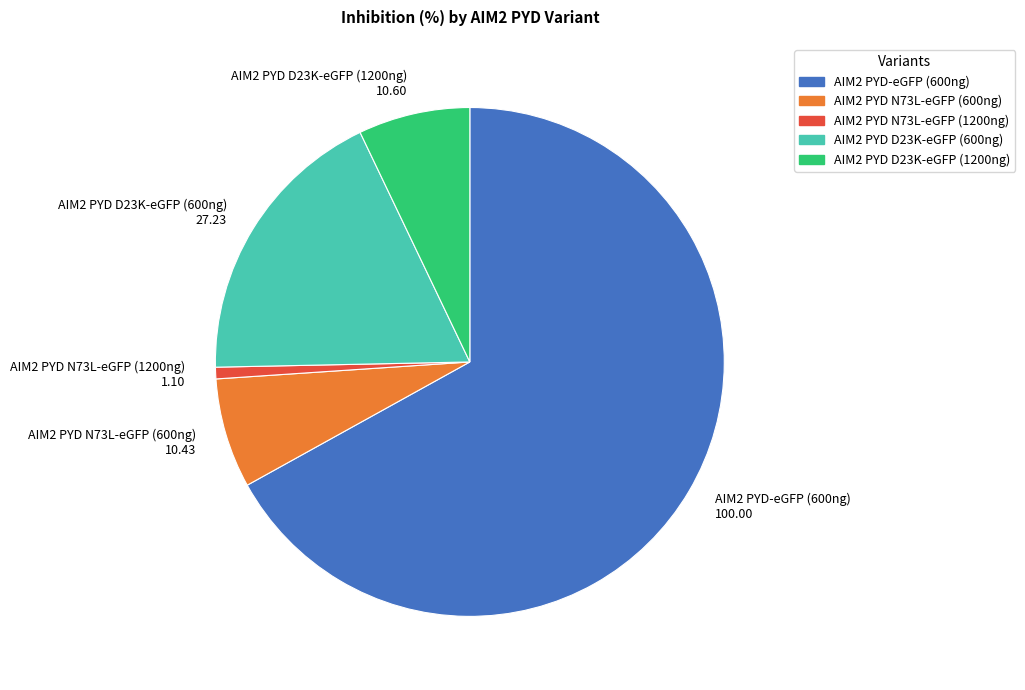

Is it true that AIM2 PYD D23K-eGFP (1200ng) is 7% of the pie?

True